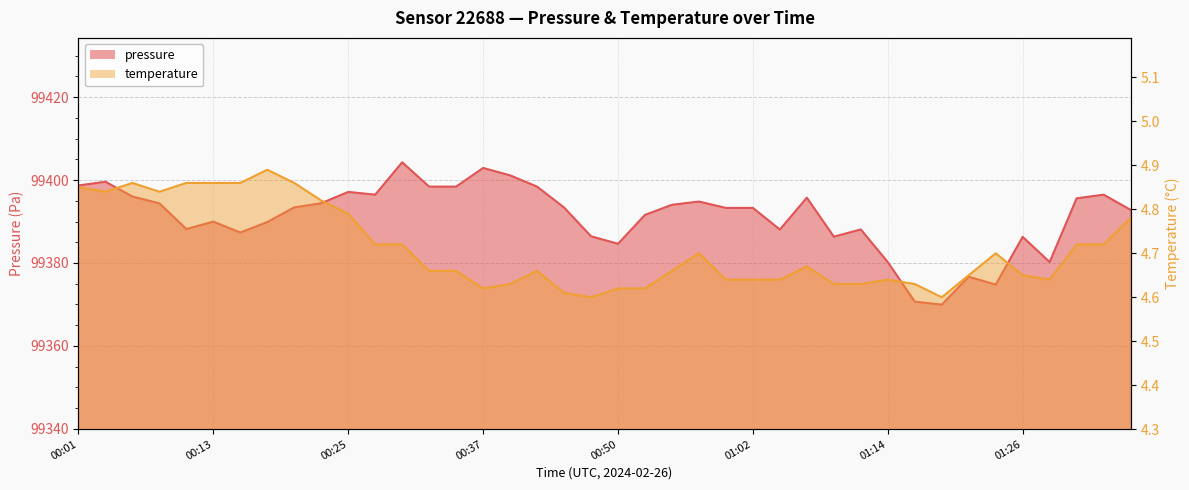

Rank the series by their average value, from highest to lowest.

pressure, temperature